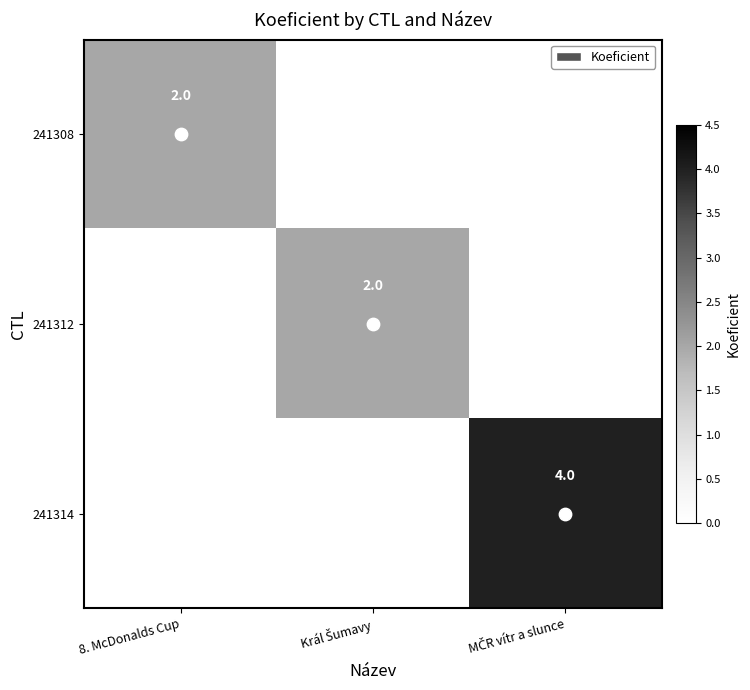

Which series has the largest range (max minus min)?

241314